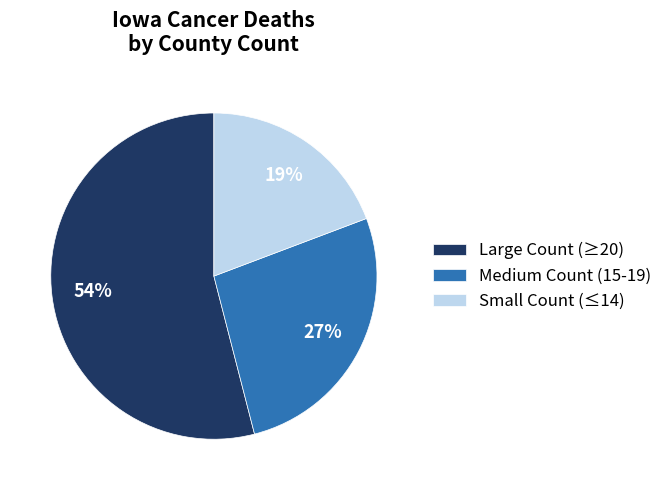

To the nearest percent, what is the combined percentage of Large Count (≥20) and Medium Count (15-19)?

81%